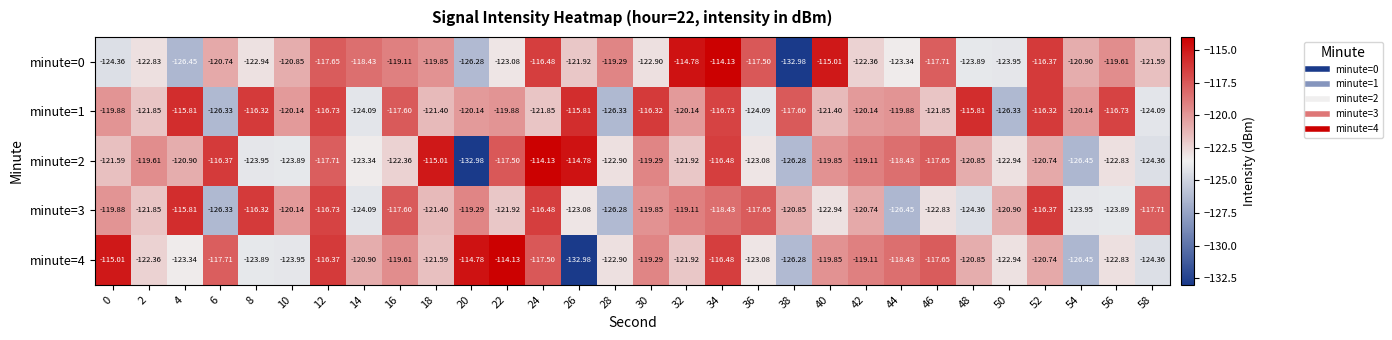

Is the value of minute=0 at 12 greater than the value of minute=4 at 58?

Yes